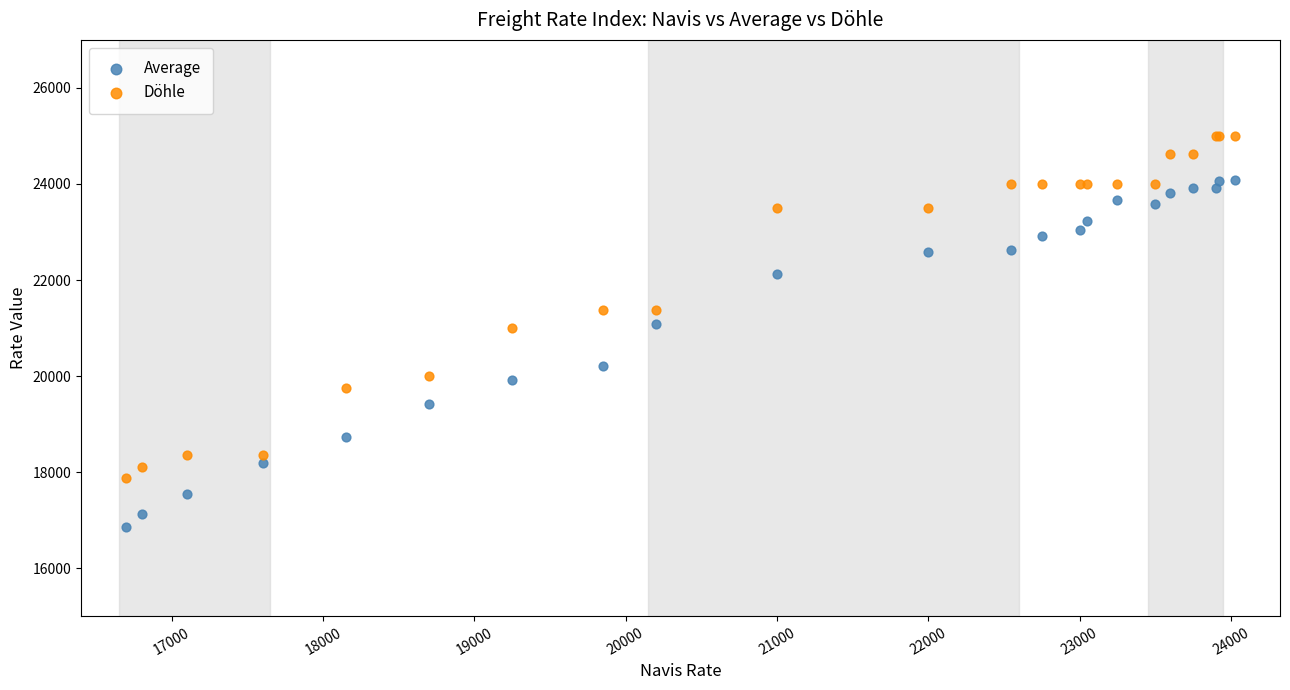

Which series contains the lowest Y value?

Average